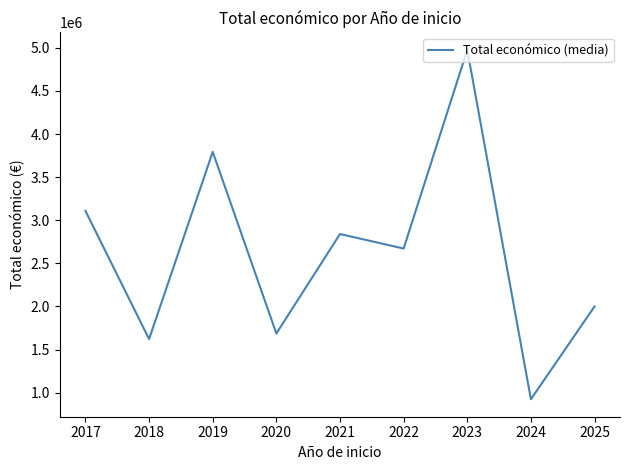

The value at 2018 is 2612239.9. True or false?

False